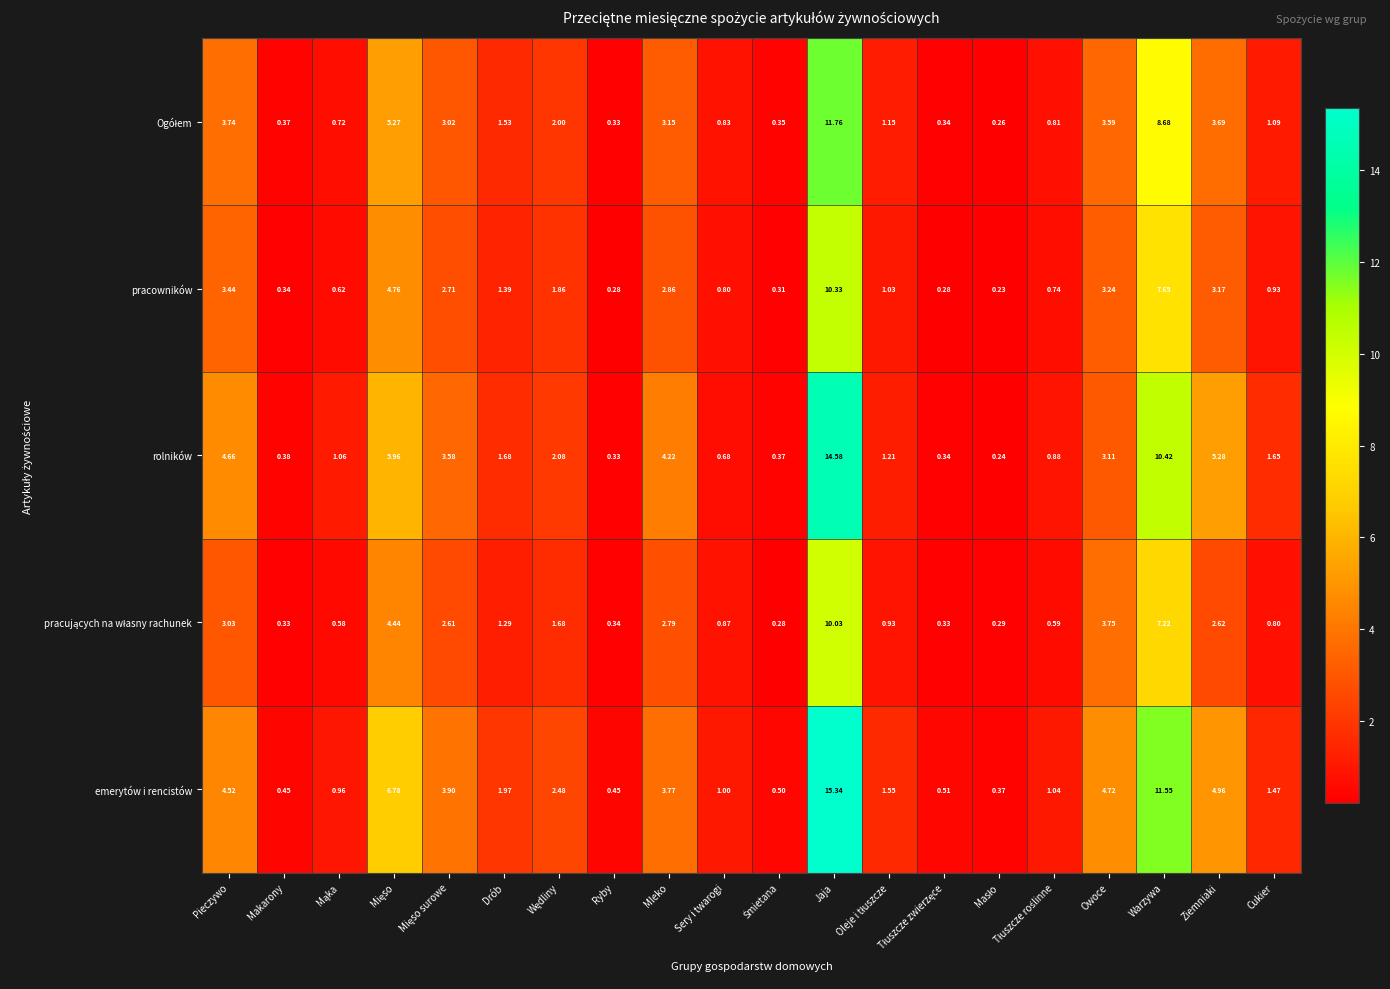

Which category has the highest value across all series?

Jaja